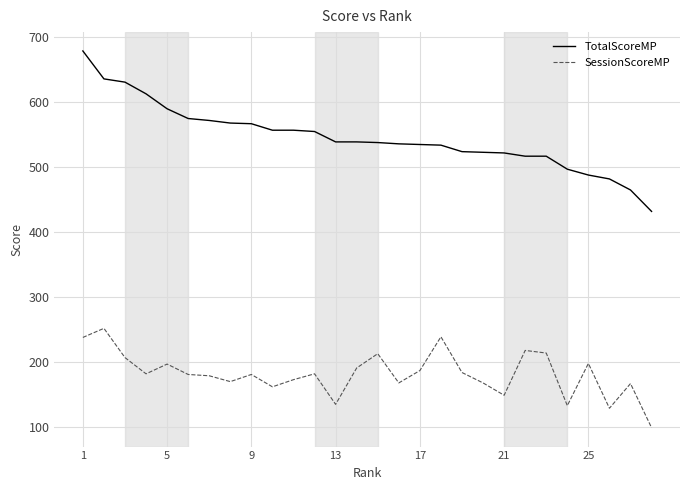

Count the number of data series in this chart.

2